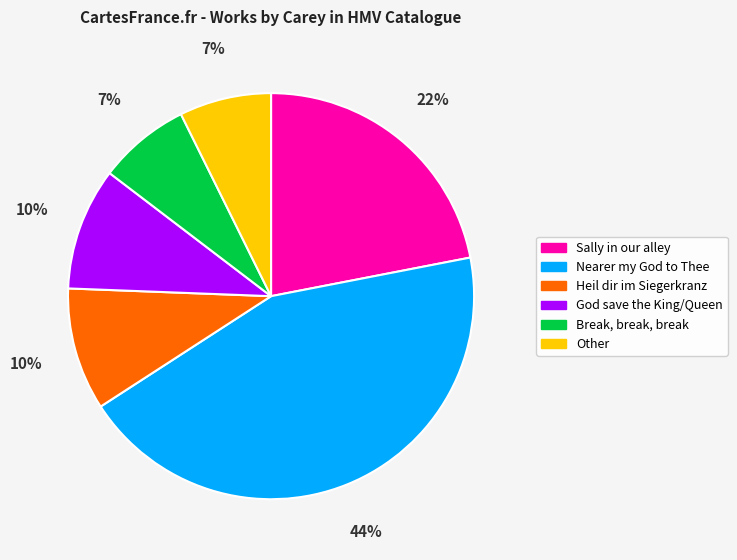

True or false: Heil dir im Siegerkranz accounts for 18% of the total.

False